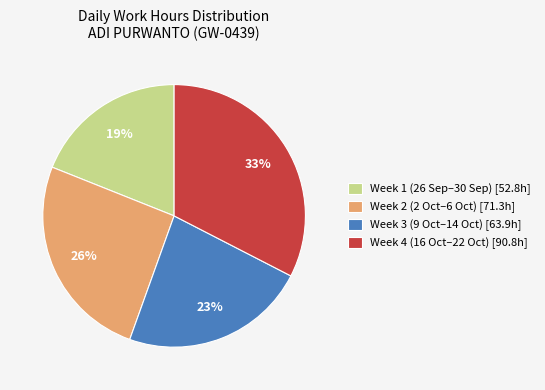

Which category has the biggest portion of the pie?

Week 4 (16 Oct–22 Oct) [90.8h]